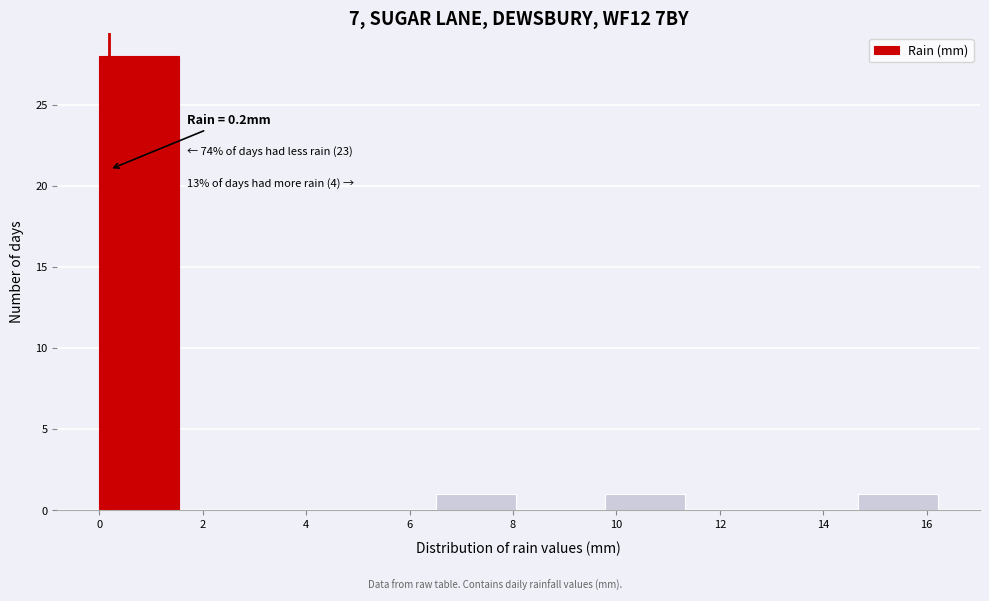

Which range on the x-axis has the tallest bar?

0.0 to 1.6